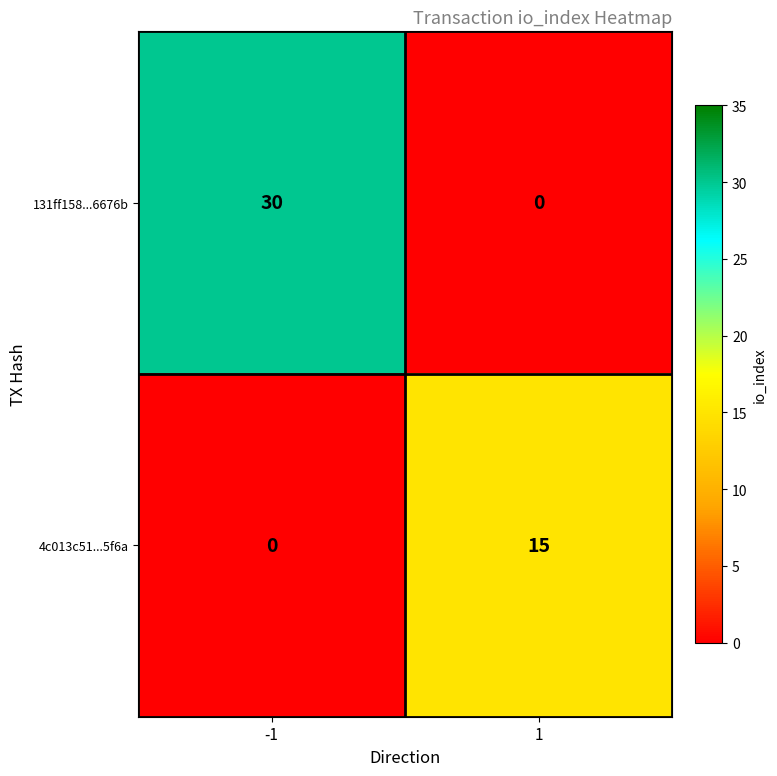

What is the sum of all 131ff158...6676b values?

30